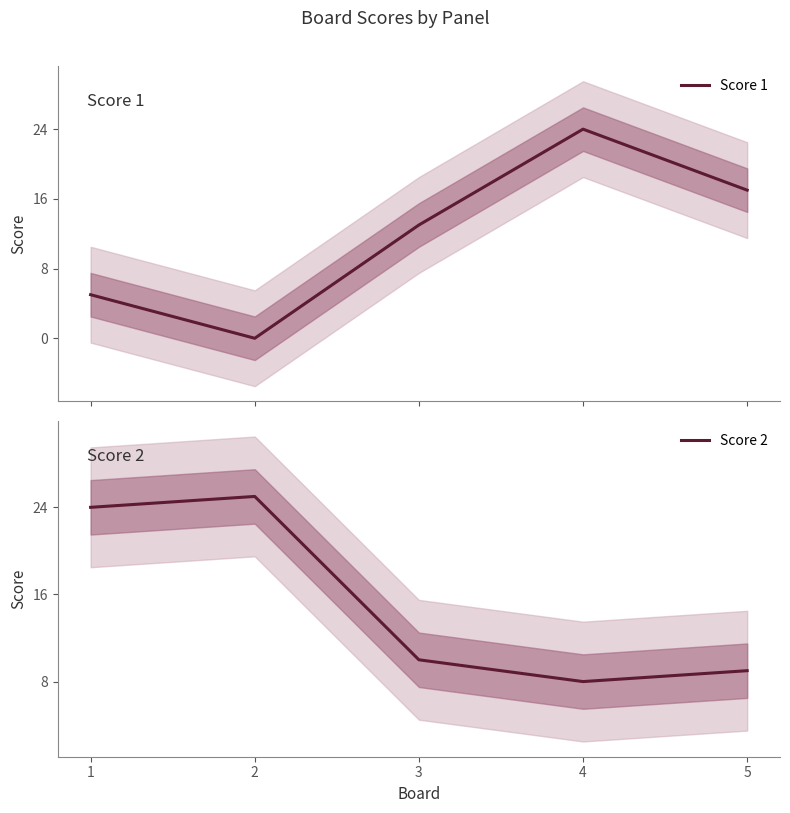

Which category has the highest value in the Score 2 series?

2